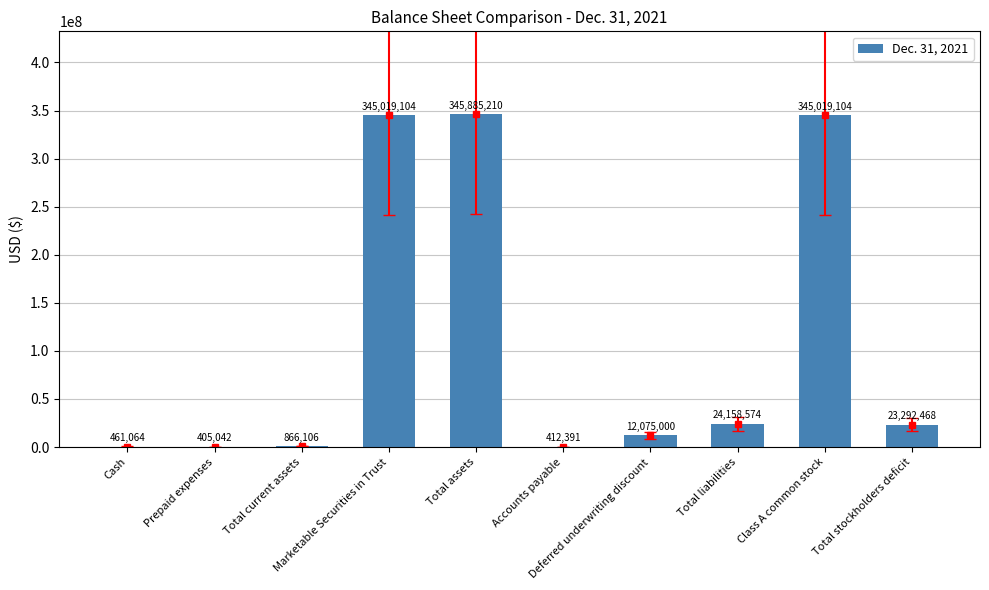

Reading right to left, what are all the values shown in this chart?

Total stockholders deficit=23292468	Class A common stock=345019104	Total liabilities=24158574	Deferred underwriting discount=12075000	Accounts payable=412391	Total assets=345885210	Marketable Securities in Trust=345019104	Total current assets=866106	Prepaid expenses=405042	Cash=461064